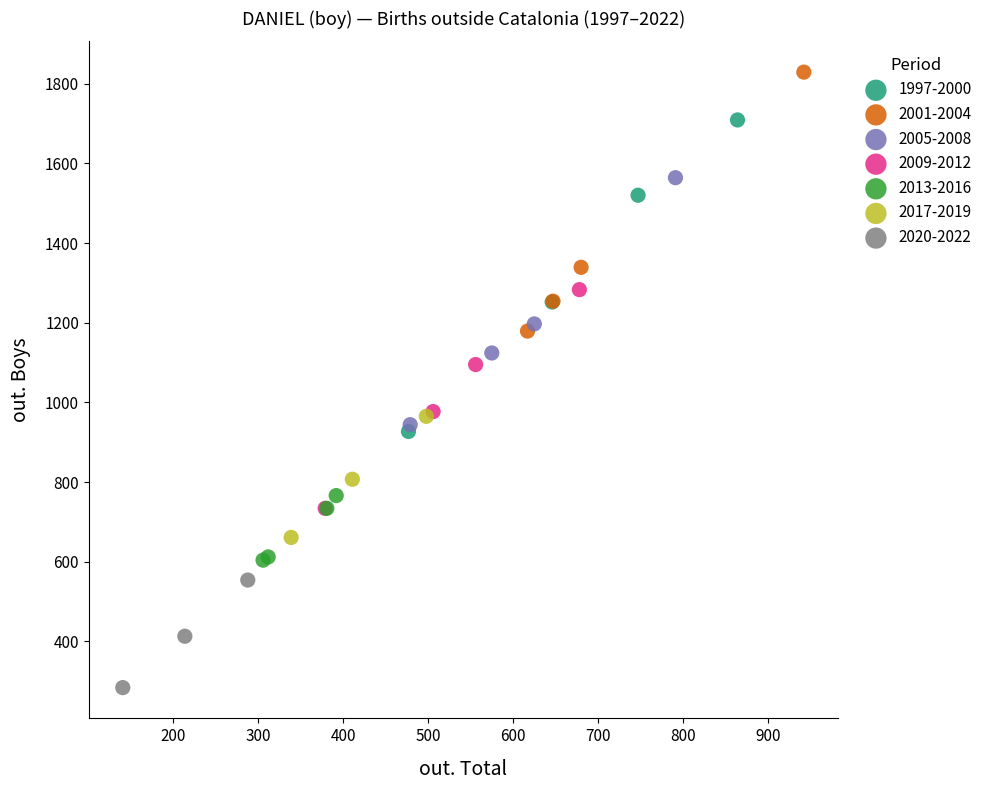

Which series reaches the minimum Y coordinate?

2020-2022